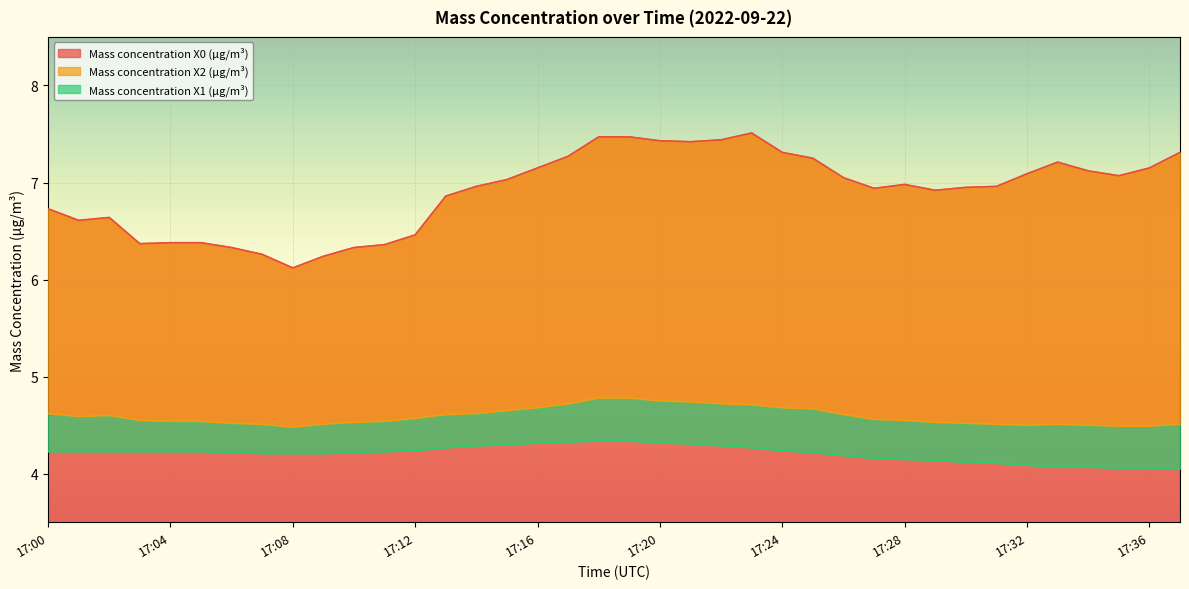

Which series changed the most between 17:26 and 17:36?

Mass concentration X1 (μg/m³)